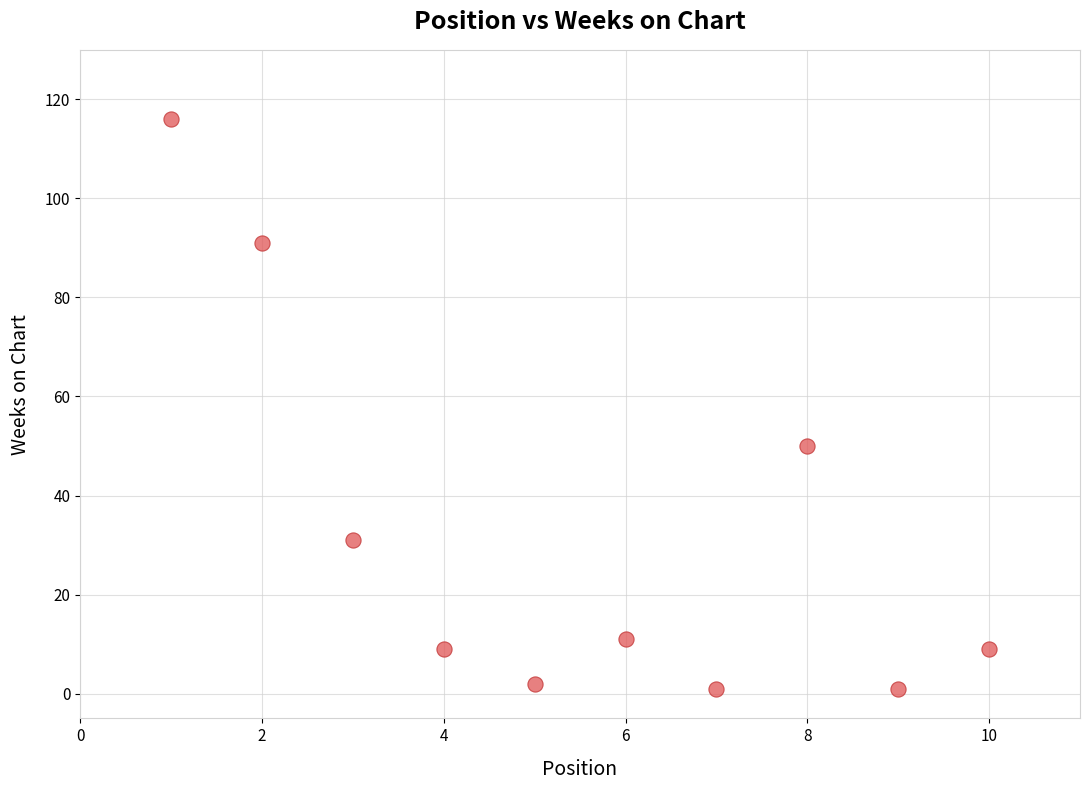

What is the average X value?

6